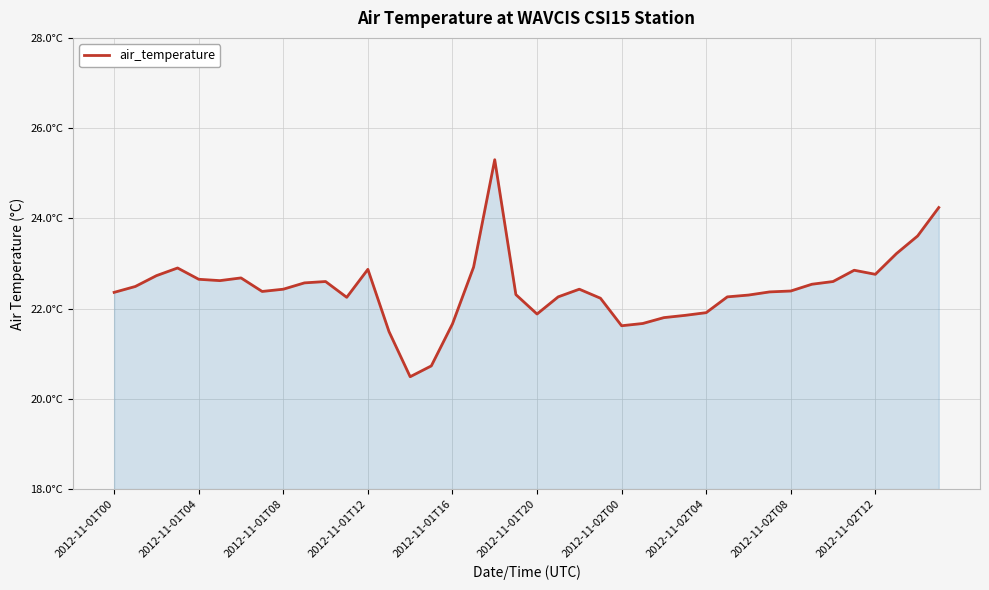

How many interior local peaks (higher than both neighbors) does the data have?

7